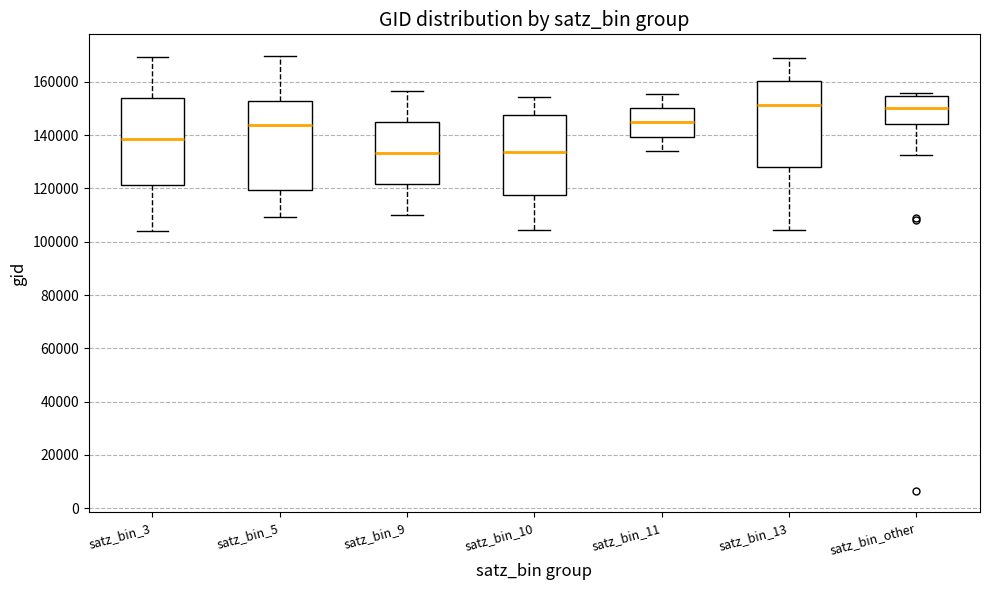

Reading left to right, transcribe this box plot: for each box, give where its median line is, the range the box spans, and where its two whiskers end, as read against the y-axis. The values are not printed on the chart, so give them approximately, as read against the axis.

satz_bin_3: median 138000, box 122000 to 154000, whiskers 104000 to 170000
satz_bin_5: median 144000, box 120000 to 152000, whiskers 110000 to 170000
satz_bin_9: median 134000, box 122000 to 144000, whiskers 110000 to 156000
satz_bin_10: median 134000, box 118000 to 148000, whiskers 104000 to 154000
satz_bin_11: median 144000, box 140000 to 150000, whiskers 134000 to 156000
satz_bin_13: median 152000, box 128000 to 160000, whiskers 104000 to 170000
satz_bin_other: median 150000, box 144000 to 154000, whiskers 132000 to 156000